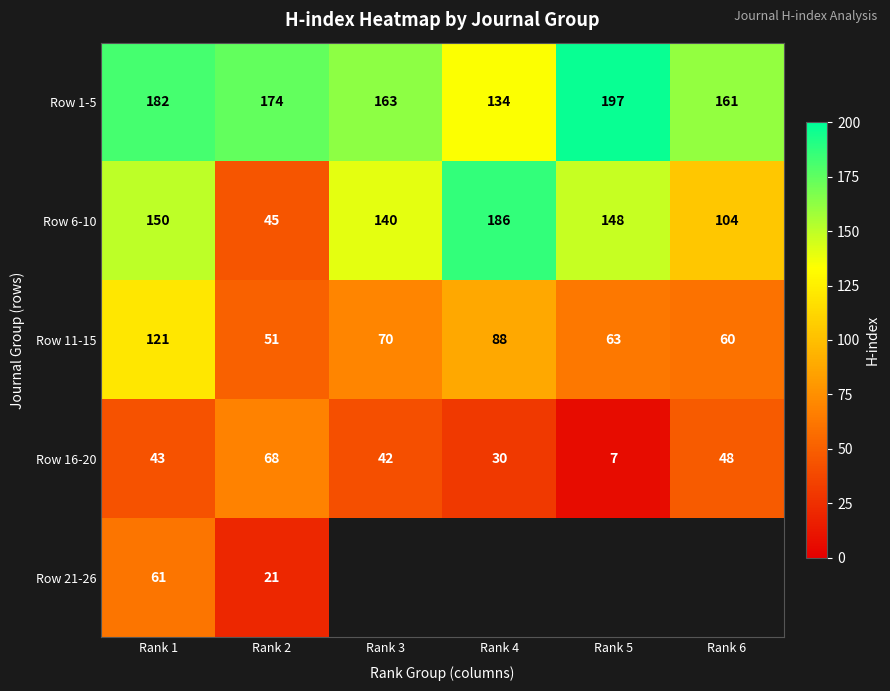

The Row 1-5 series shows 115 at Rank 5. True or false?

False